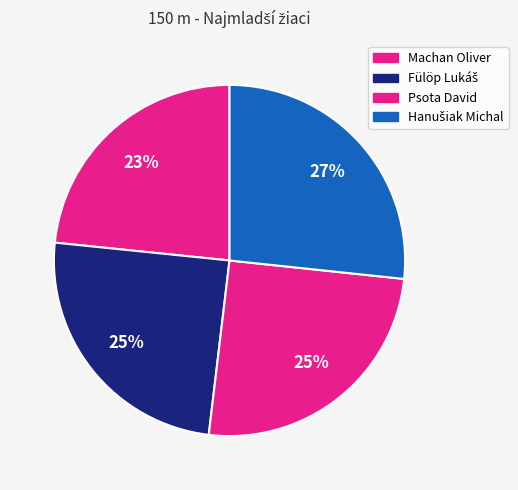

Does Hanušiak Michal account for over 50% of the chart?

No